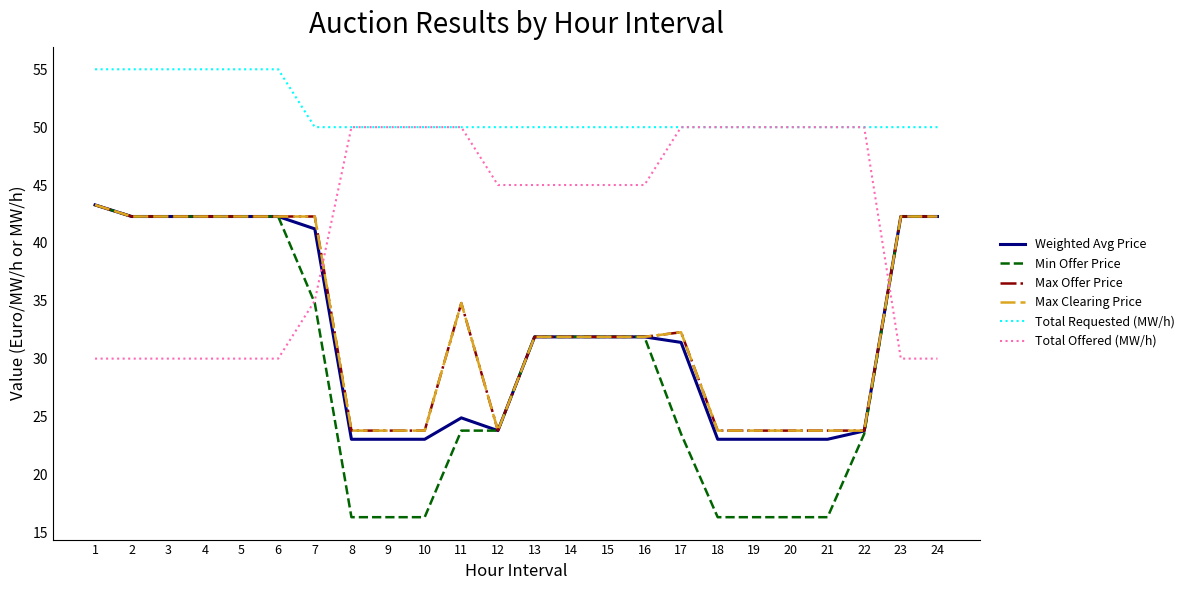

The value of Weighted Avg Price at 12 is 37.9. True or false?

False